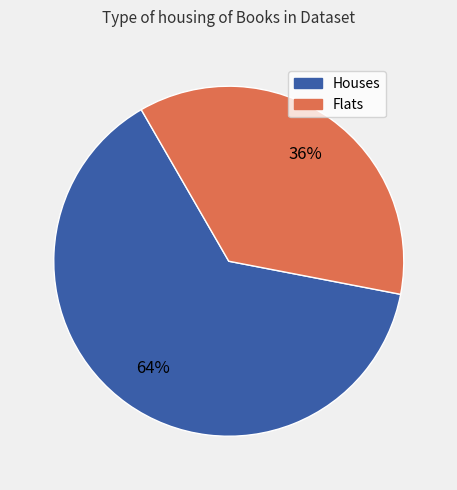

Is there a majority slice in this chart?

Yes